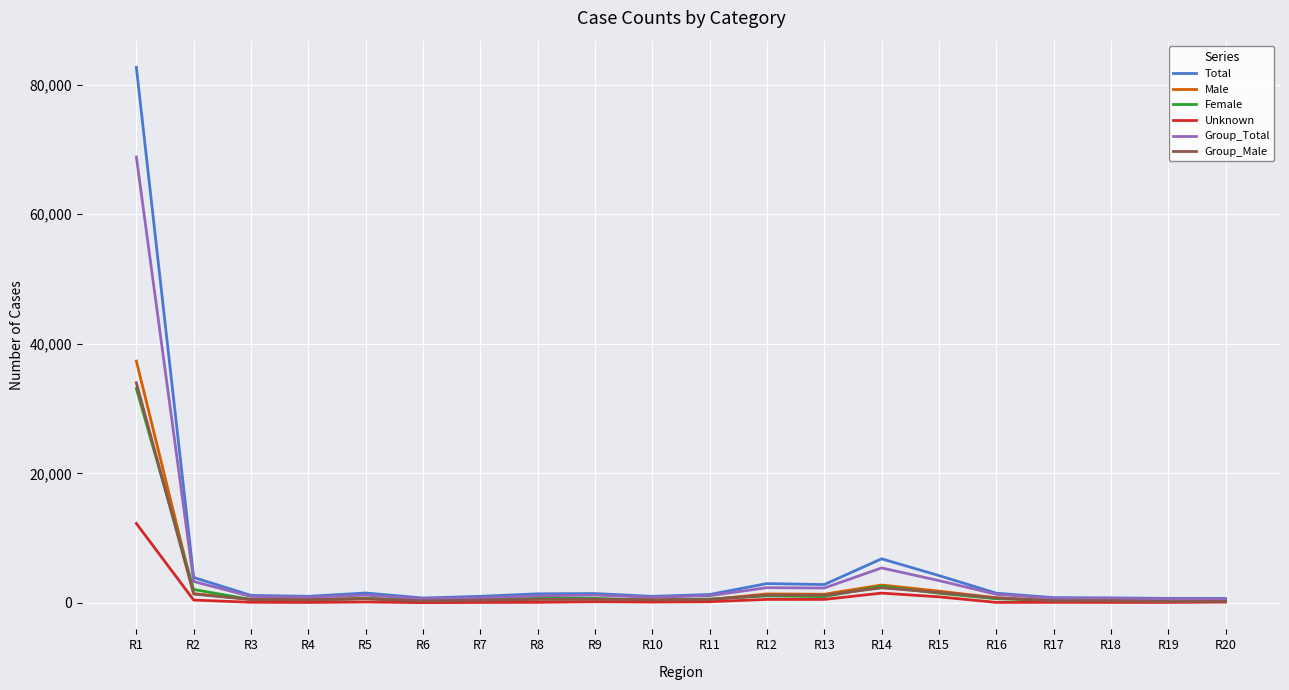

What is the maximum value shown in the chart?

82664